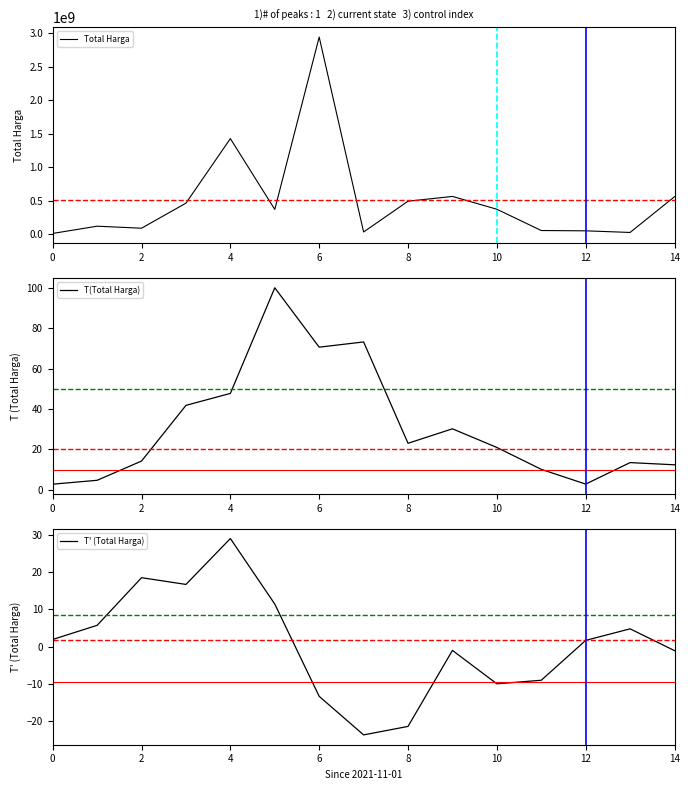

Where is T(Total Harga) nearest to the value 51?

4